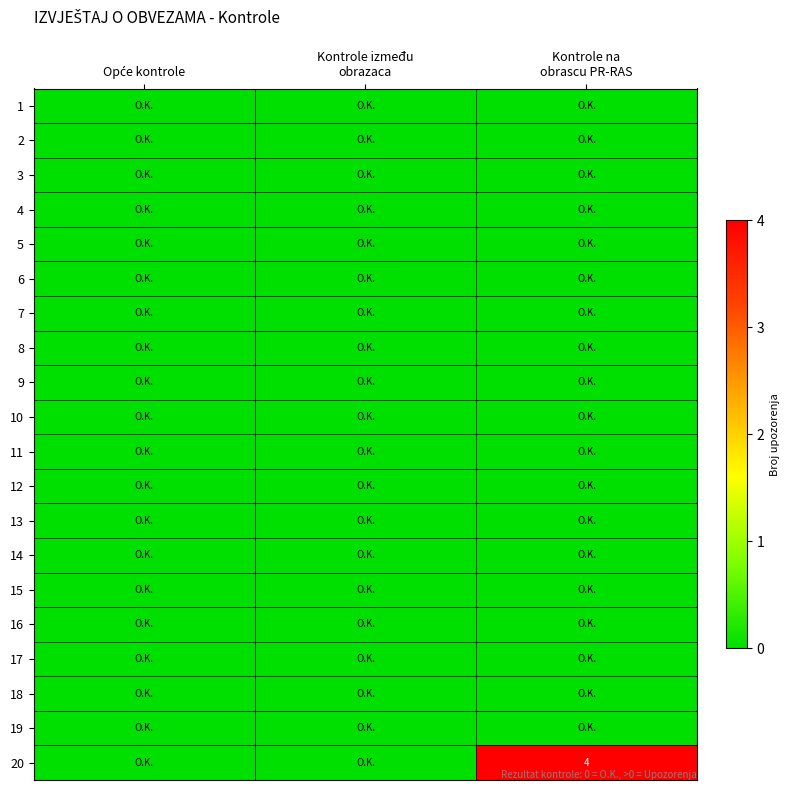

At which label does 5 reach its minimum?

Opće kontrole